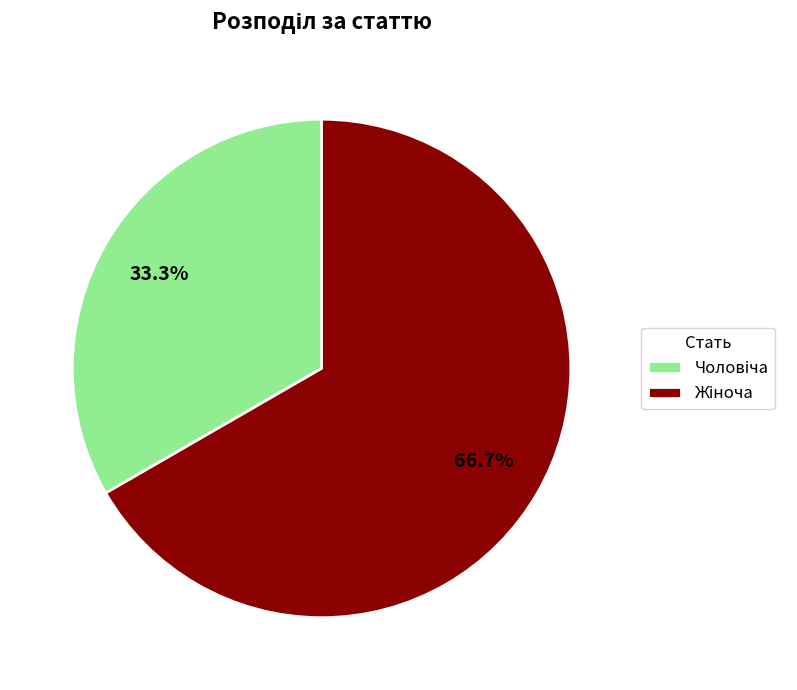

Is there any slice that represents more than half of the pie?

Yes